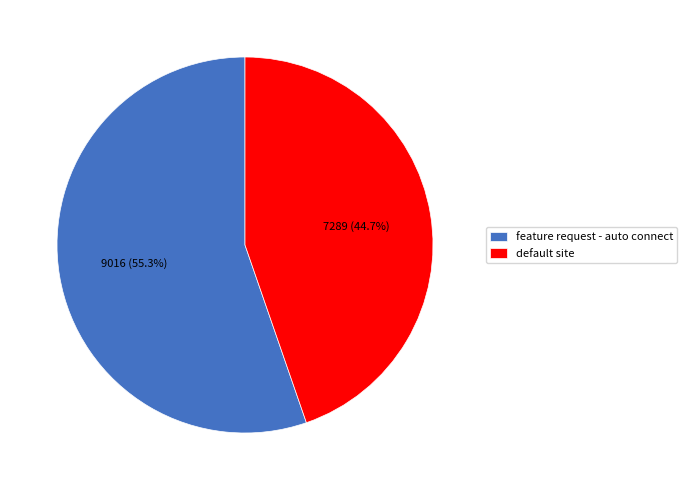

Is it true that default site is 45% of the pie?

True